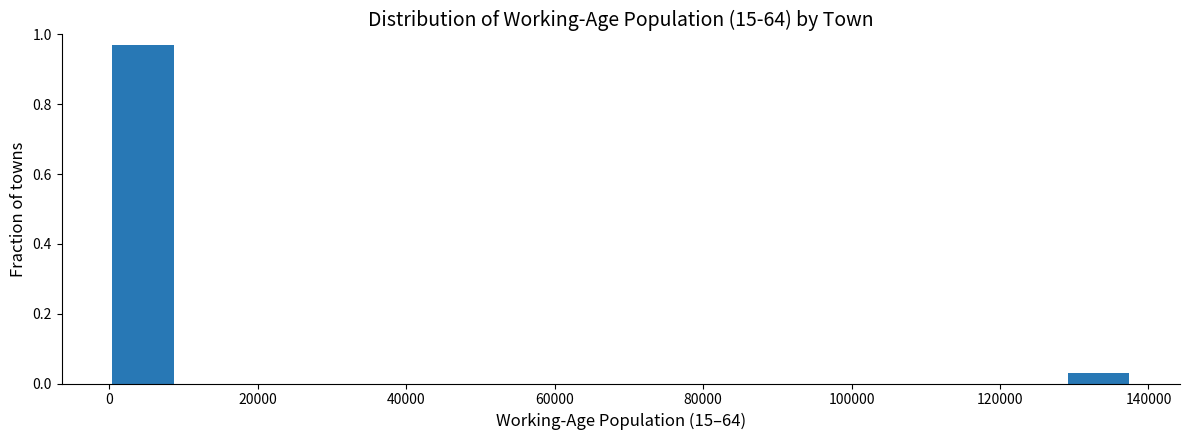

Reading left to right, transcribe this chart: for each bar, give the range it covers on the x-axis and its height. Neither the bar edges nor the heights are printed on the chart, so give them approximately, as read against the axes.

0 to 10000: 0.98
10000 to 18000: 0
18000 to 28000: 0
28000 to 36000: 0
36000 to 46000: 0
46000 to 56000: 0
56000 to 64000: 0
64000 to 74000: 0
74000 to 82000: 0
82000 to 92000: 0
92000 to 102000: 0
102000 to 110000: 0
110000 to 120000: 0
120000 to 128000: 0
128000 to 138000: 0.02